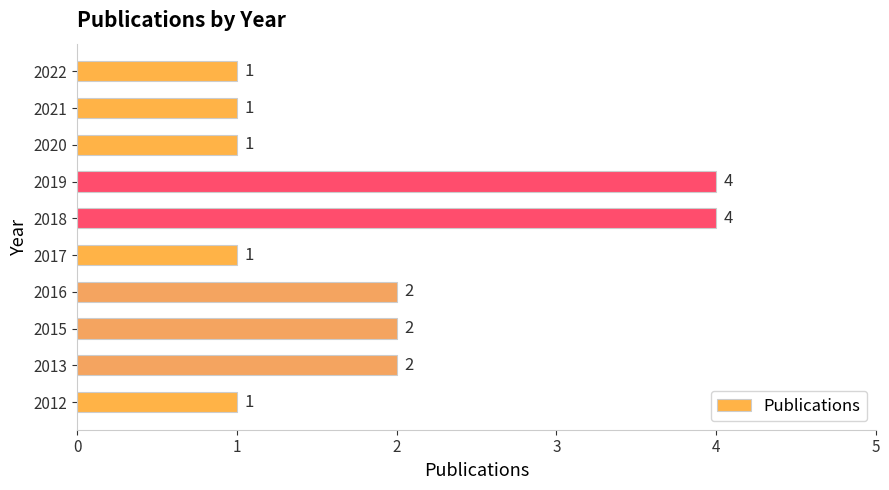

What is the difference between the maximum and second lowest values?

3